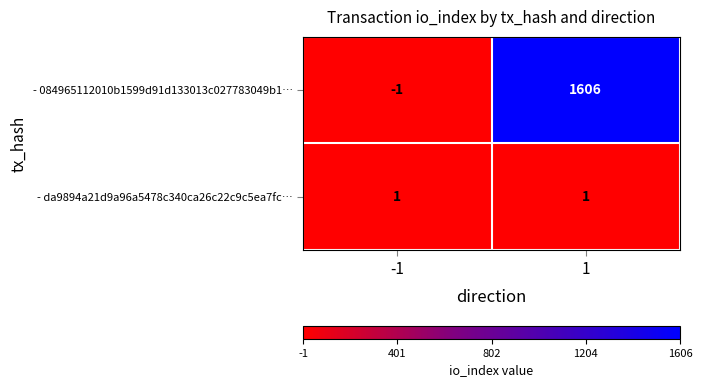

What is the maximum value shown in the chart?

1606